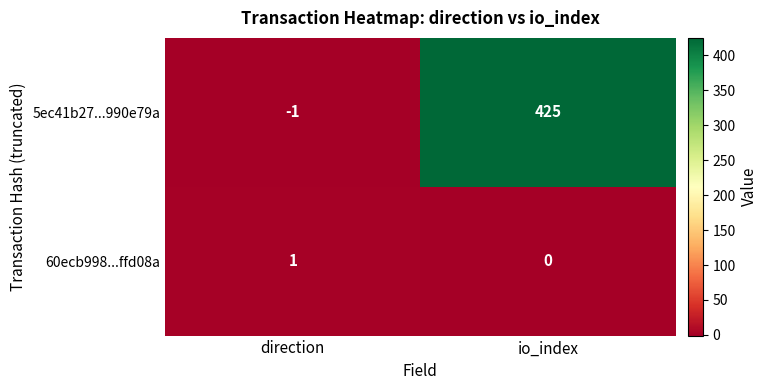

How many distinct data groups are displayed?

2